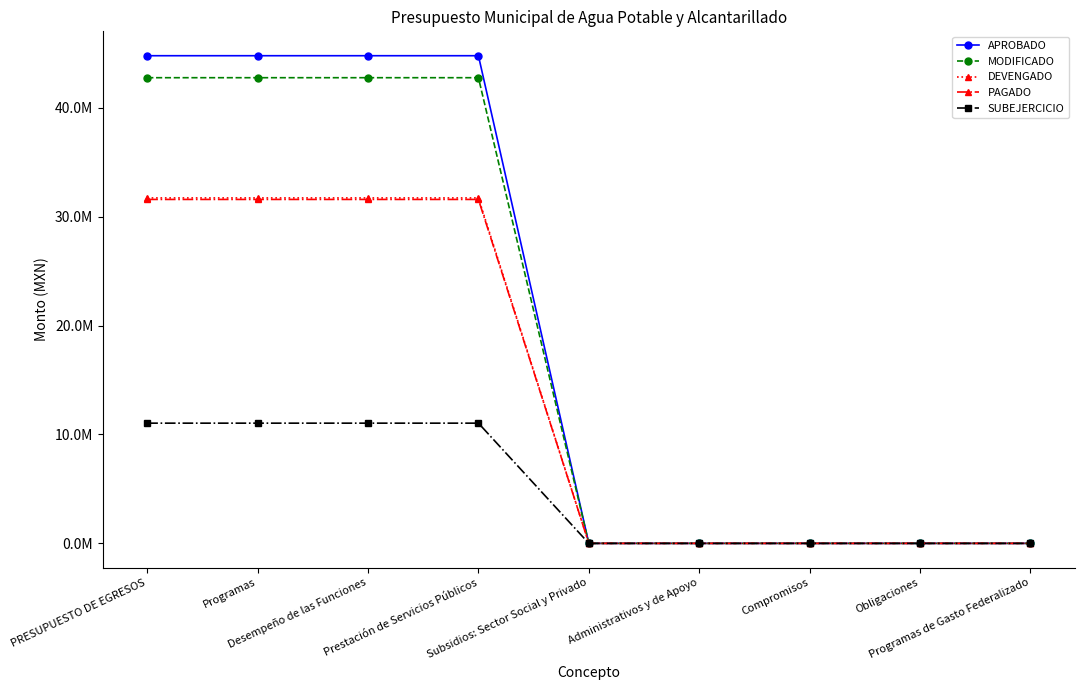

What are all the series names shown in the legend?

APROBADO, MODIFICADO, DEVENGADO, PAGADO, SUBEJERCICIO